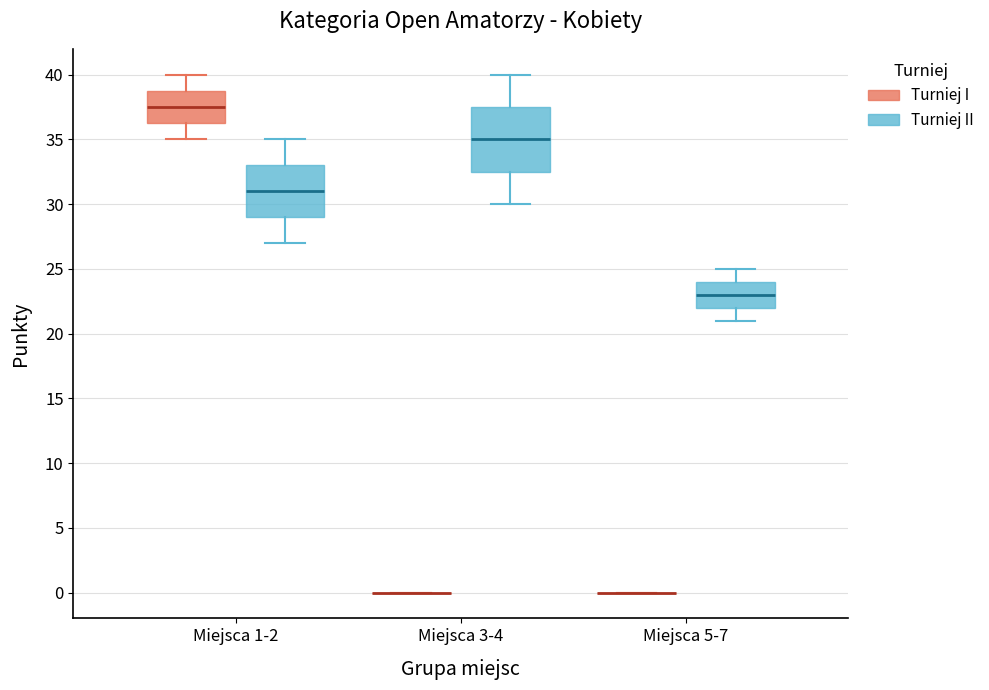

Where does the lower whisker of the box for Miejsca 5-7 (Turniej II) end on the y-axis? The values are not printed on the chart, so give them approximately, as read against the axis.

21.0